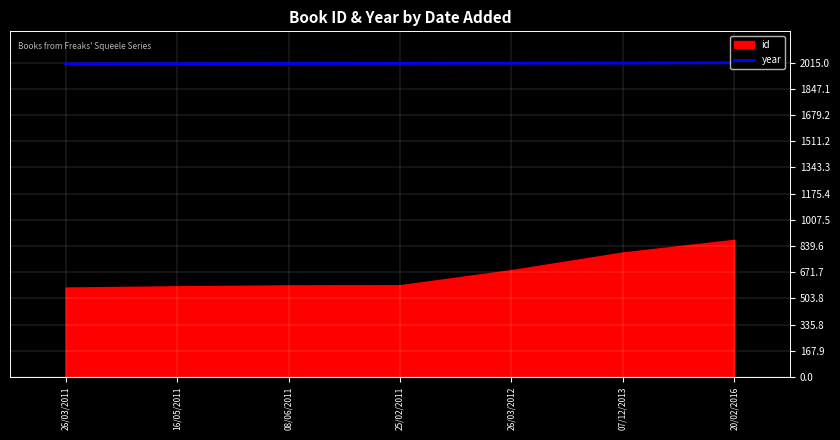

The chart shows a value of 2013 at 07/12/2013. True or false?

True